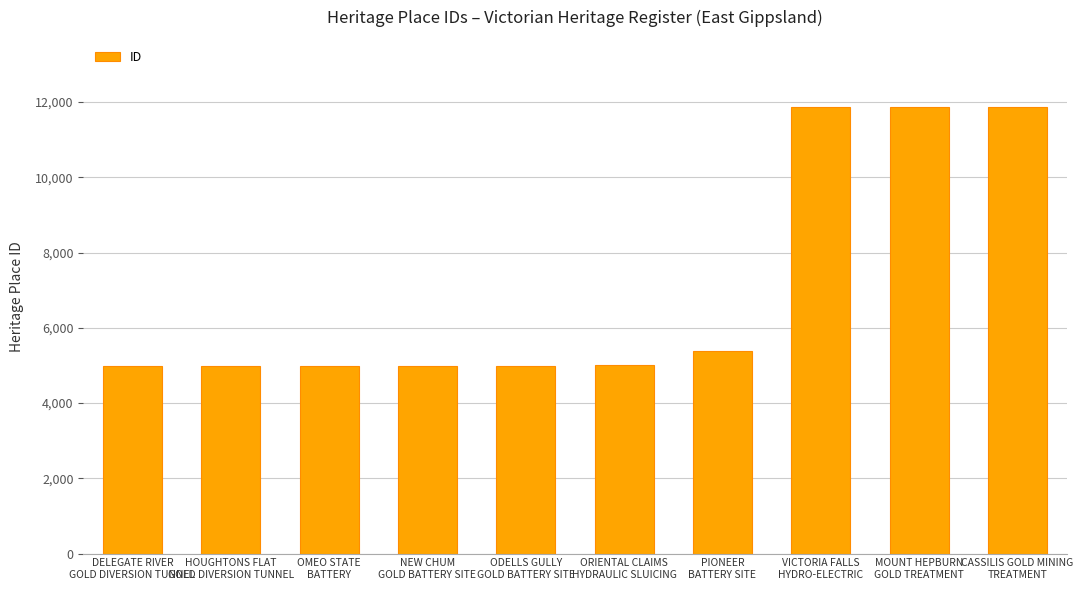

The value at PIONEER
BATTERY SITE is 5373. True or false?

True